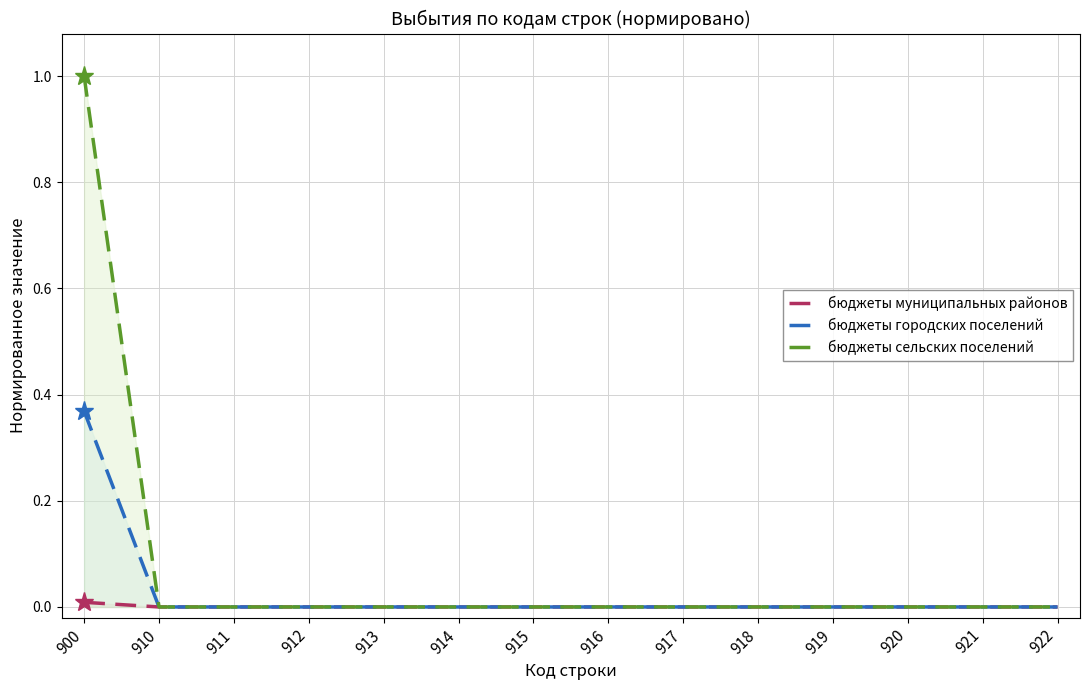

List the series in order of their overall mean, lowest first.

бюджеты муниципальных районов, бюджеты городских поселений, бюджеты сельских поселений